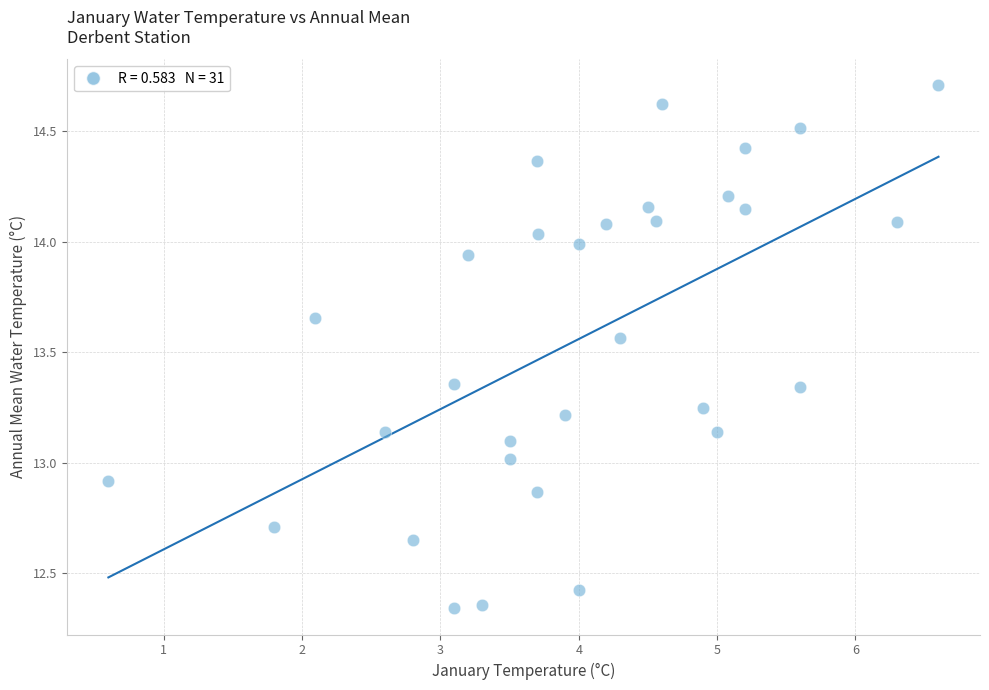

What is the range of X values (max minus min)?

6.0